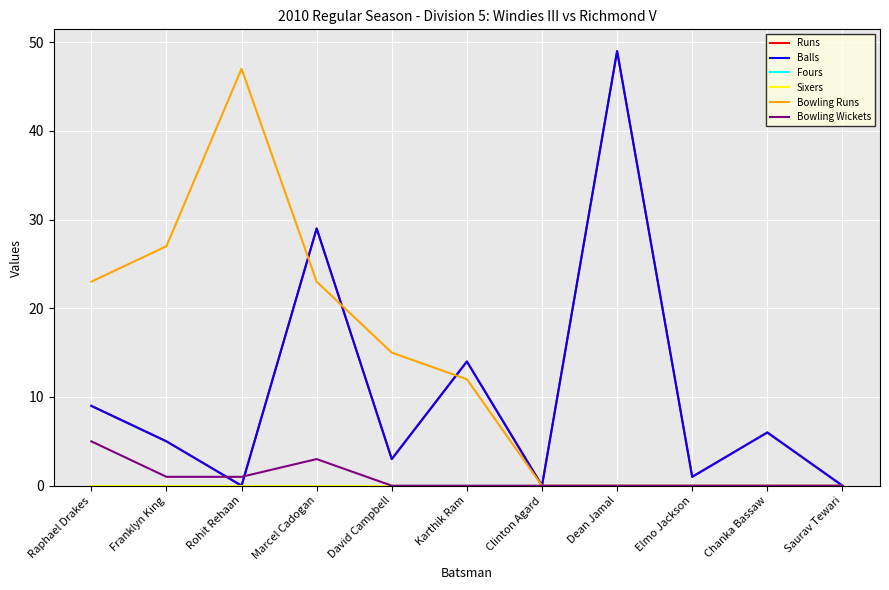

What is the label of the 10th point from the left?

Chanka Bassaw